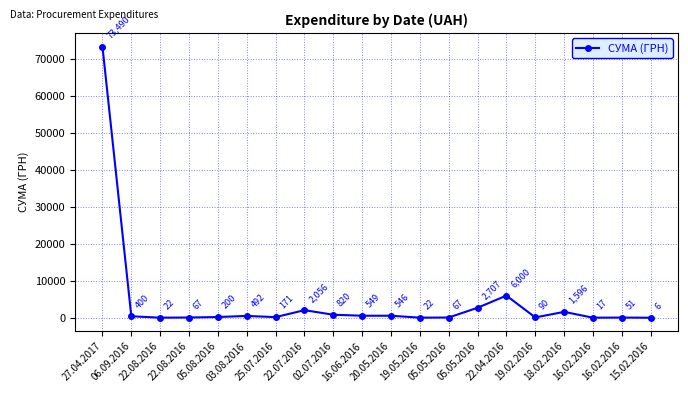

How many data points are less than 400?

10